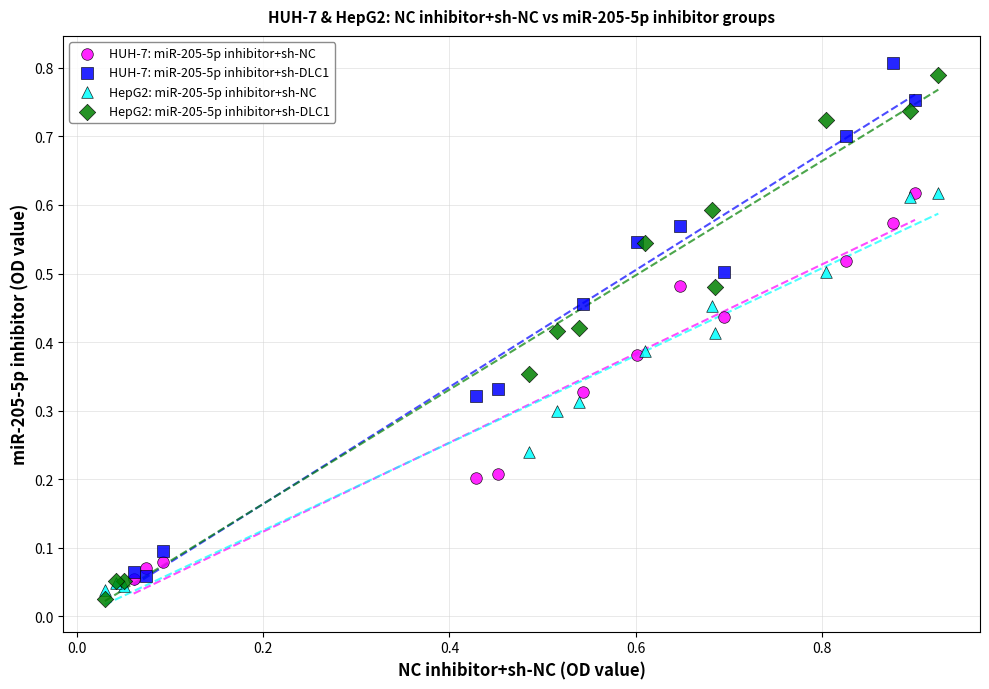

Which series has the largest Y range (max minus min)?

HepG2: miR-205-5p inhibitor+sh-DLC1